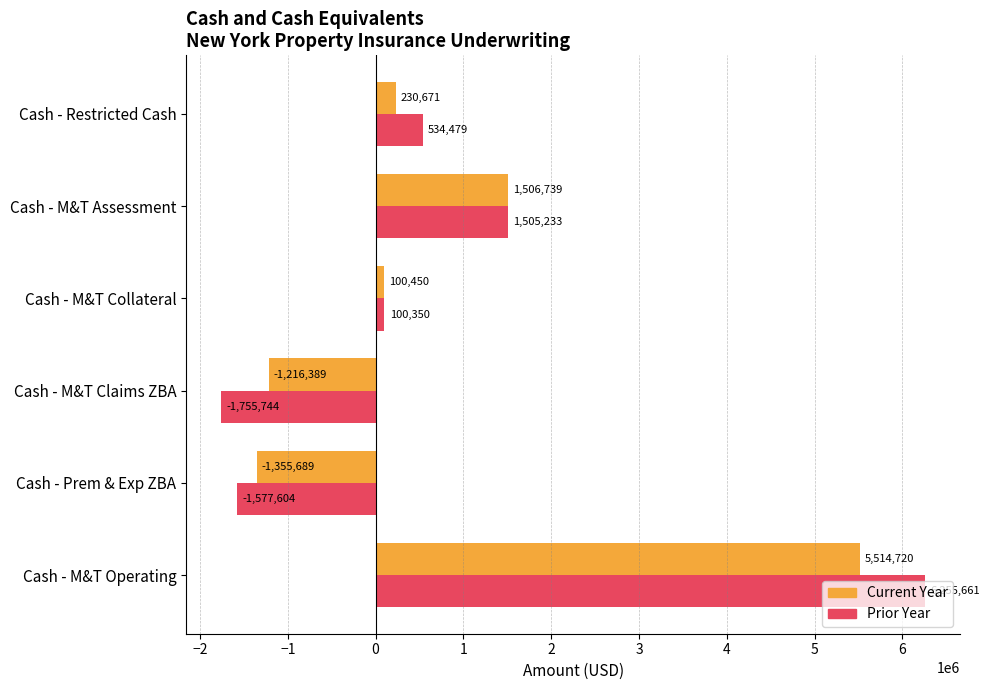

Where is Prior Year nearest to the value 2249958?

Cash - M&T Assessment